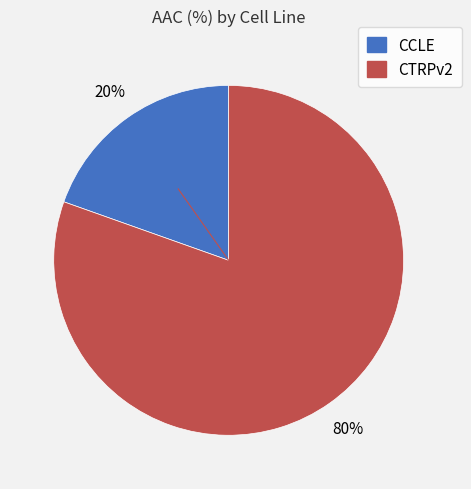

Is CCLE the majority of the pie?

No